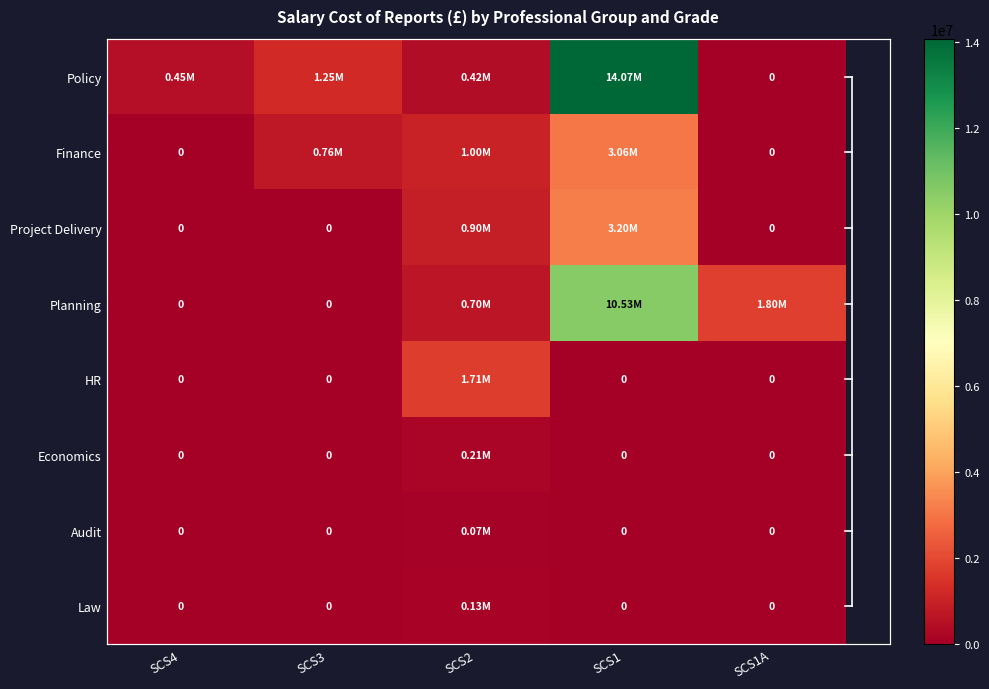

Where does the Finance series first go above 764520?

SCS2